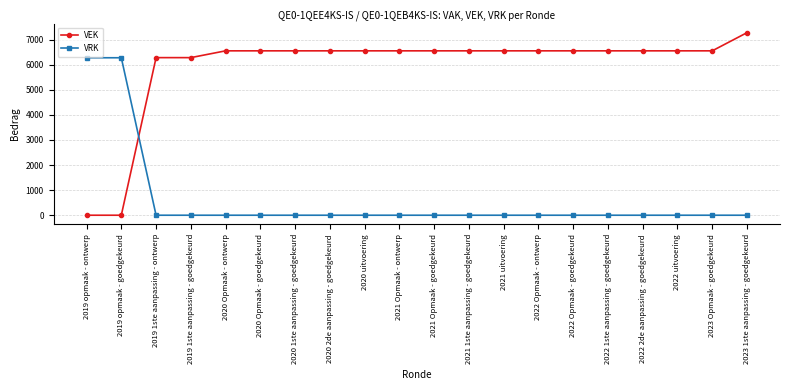

At 2019 1ste aanpassing - goedgekeurd, list the series in order from smallest to largest.

VRK, VEK